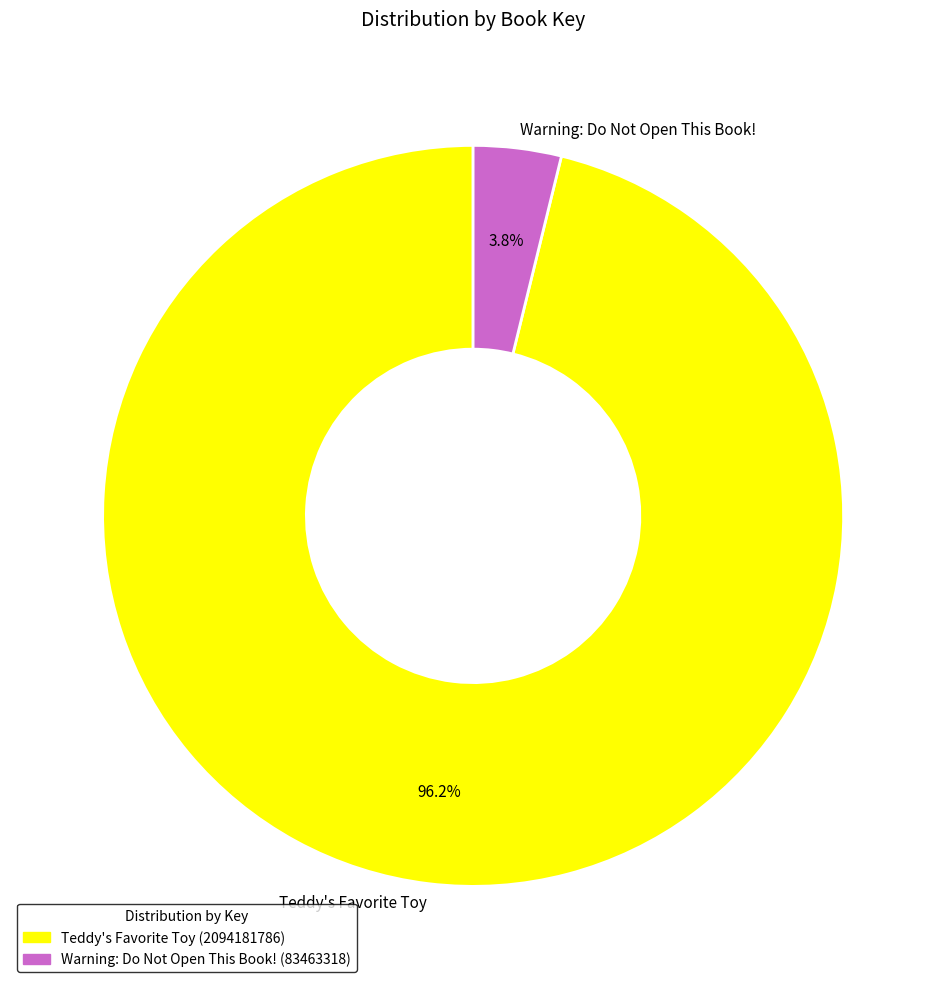

The Warning: Do Not Open This Book! slice represents 18% of the pie. True or false?

False